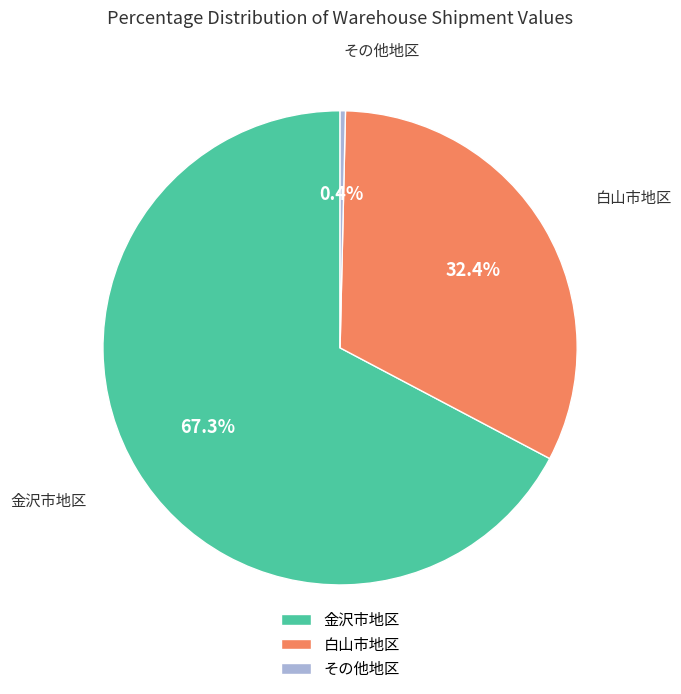

What is the ratio of the value at 金沢市地区 to the value at 白山市地区?

2.1